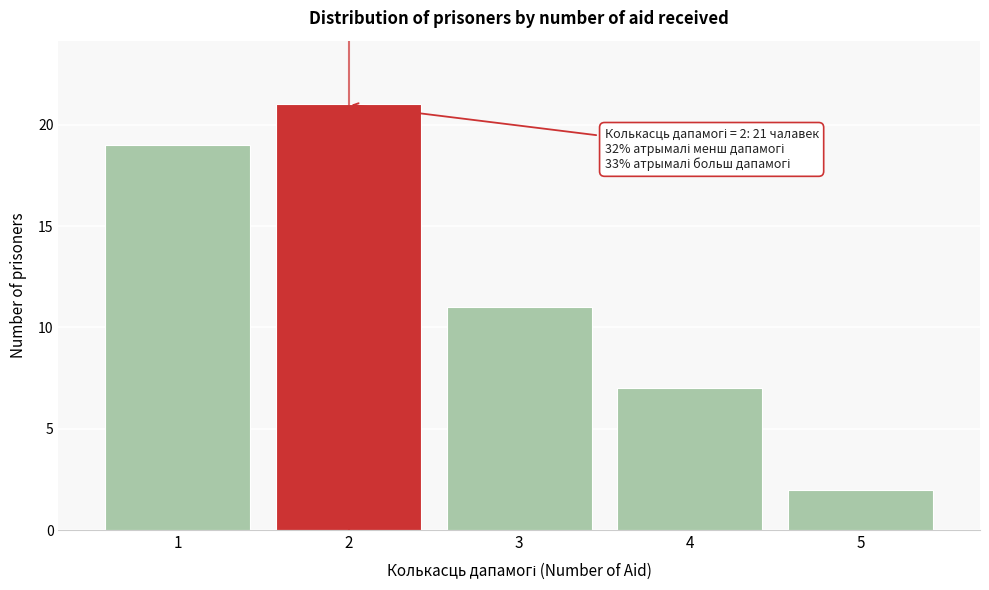

Reading right to left, list all the values displayed in this chart.

5=2	4=7	3=11	2=21	1=19